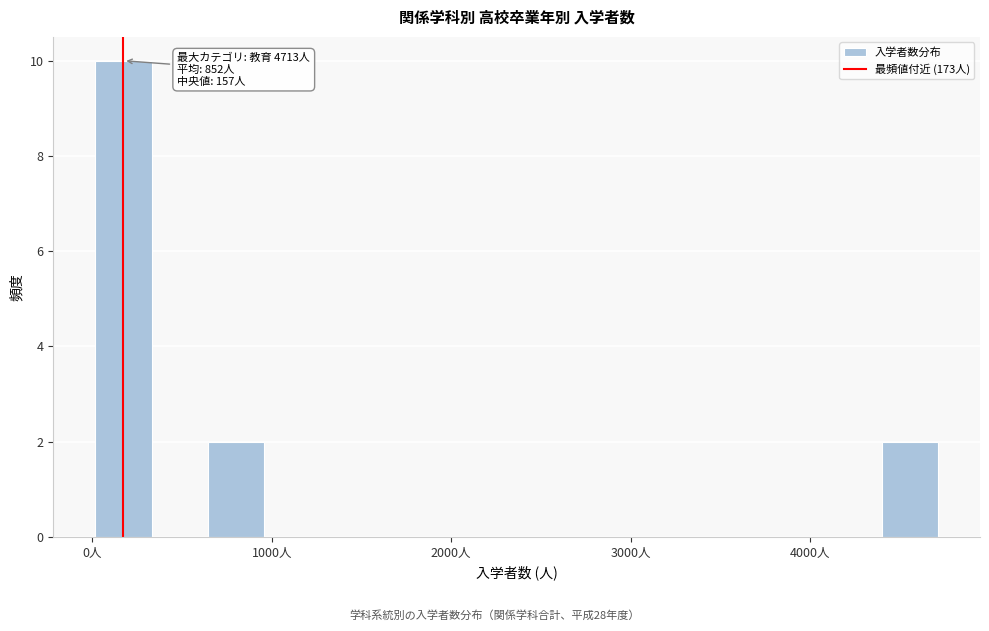

Around what value on the x-axis is the tallest bar? Give the approximate position of its centre, as read against the axis.

200